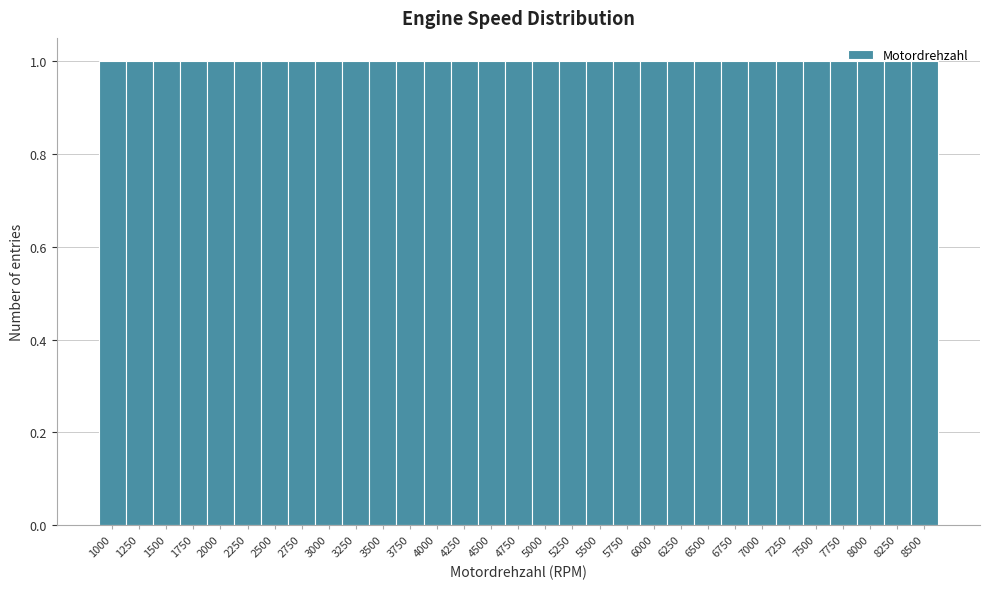

How tall is the bar that spans 1625 to 1875 on the x-axis? Neither the bar edges nor the heights are printed on the chart, so give them approximately, as read against the axes.

1